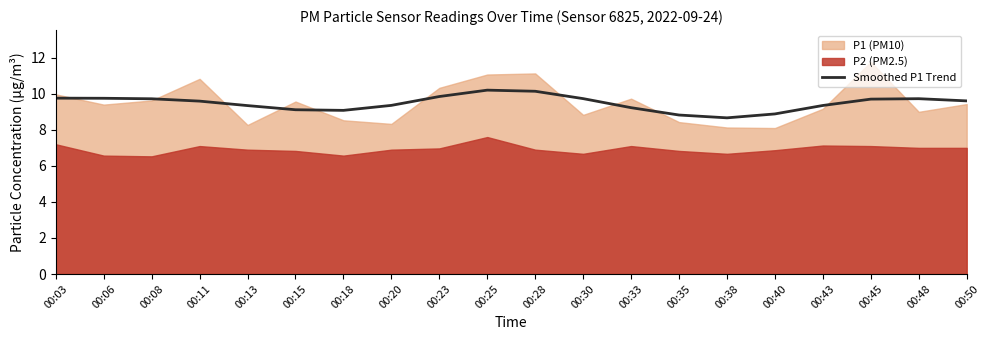

Which label corresponds to the largest value in the chart?

00:25